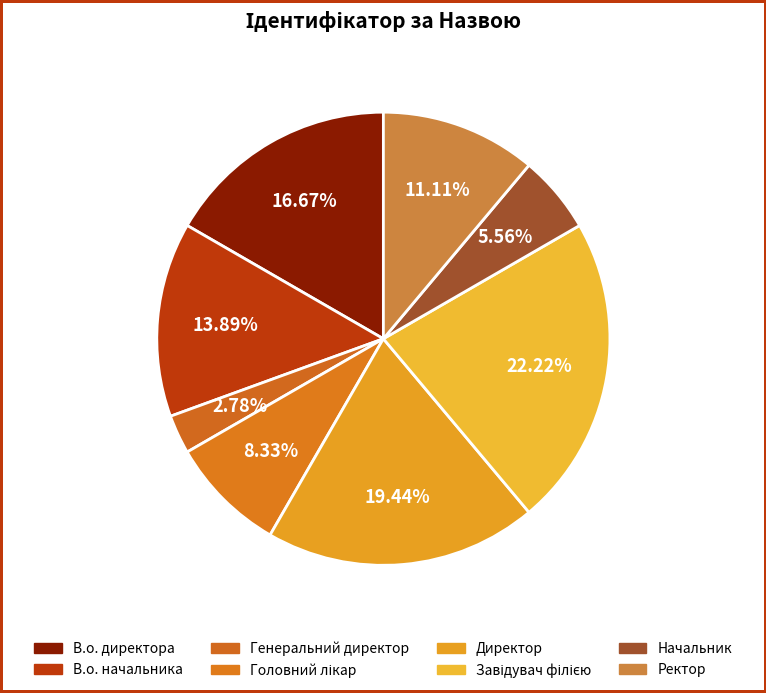

How many slices are in this pie chart?

8